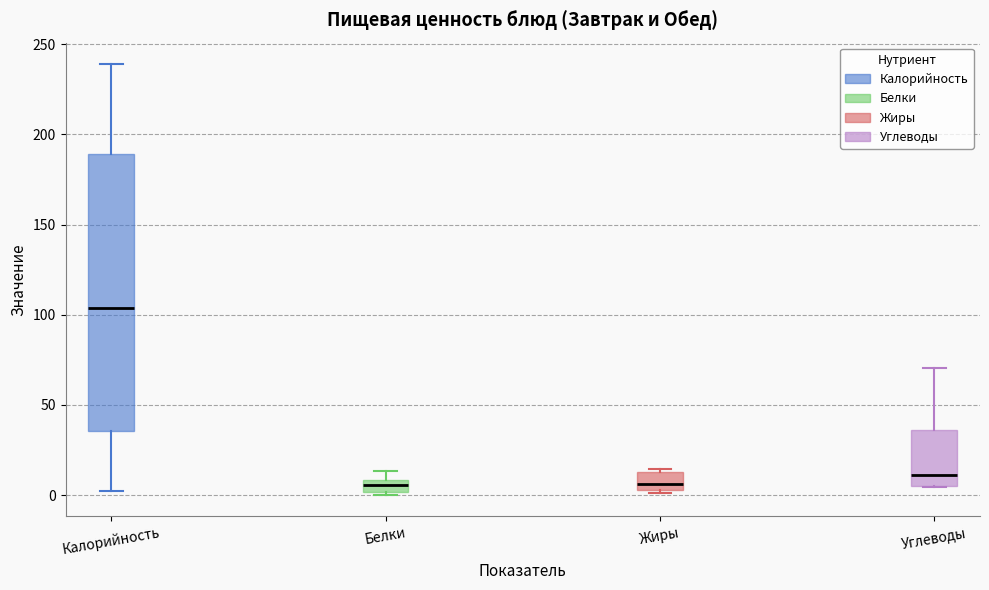

Which box has the highest median line?

Калорийность